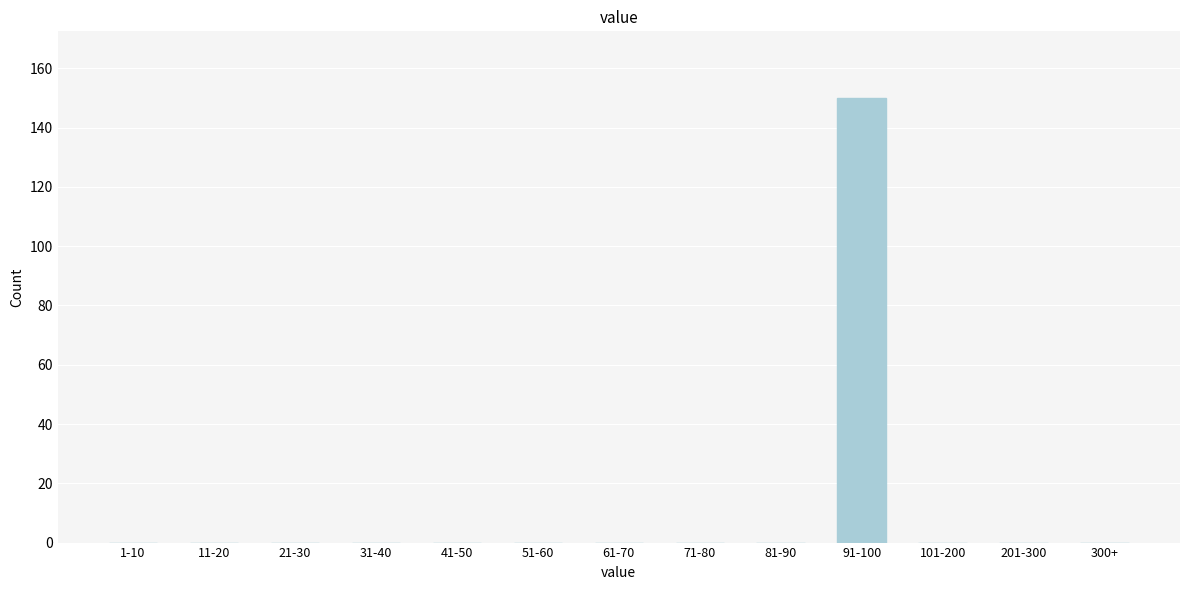

Reading left to right, extract all data points from this chart.

1-10=0	11-20=0	21-30=0	31-40=0	41-50=0	51-60=0	61-70=0	71-80=0	81-90=0	91-100=150	101-200=0	201-300=0	300+=0